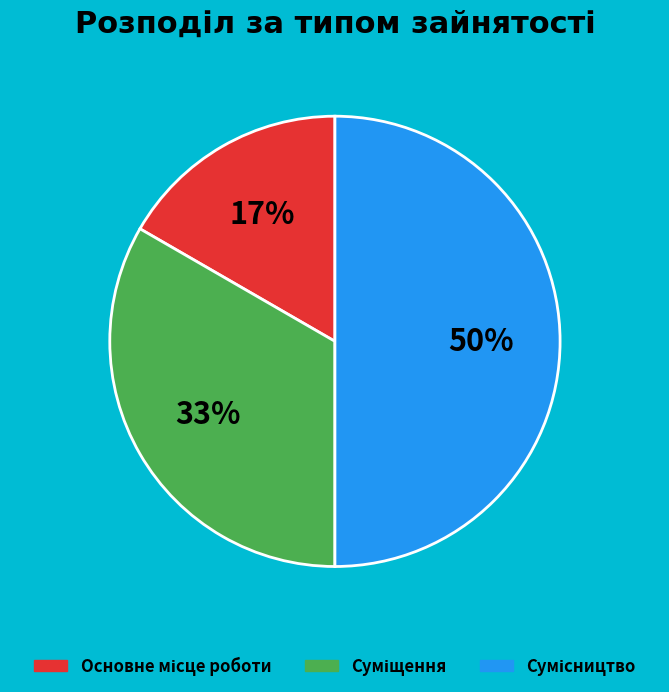

To the nearest percent, what is the average slice percentage?

33%